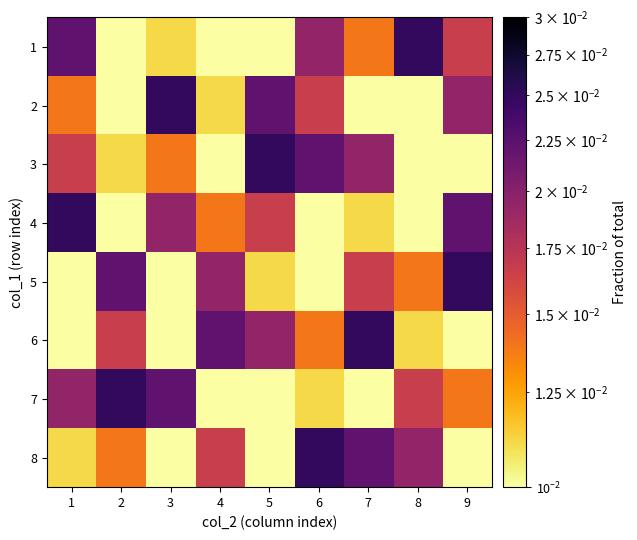

How many distinct data groups are displayed?

8